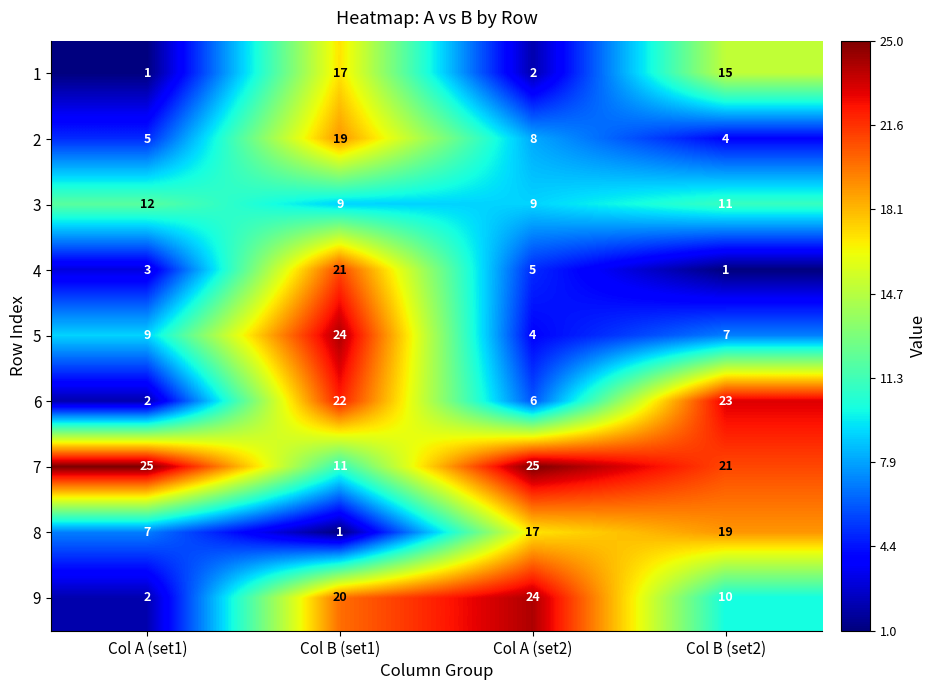

What is the greatest value displayed?

25